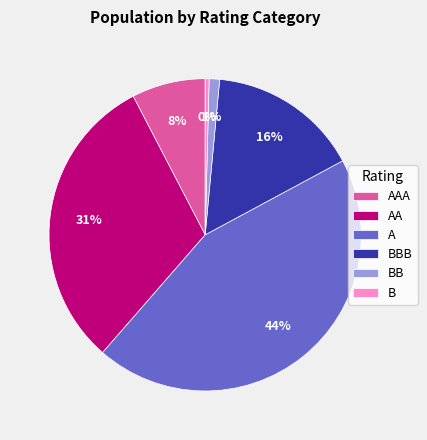

To the nearest percent, what is the difference between the largest and smallest slice percentages?

44%